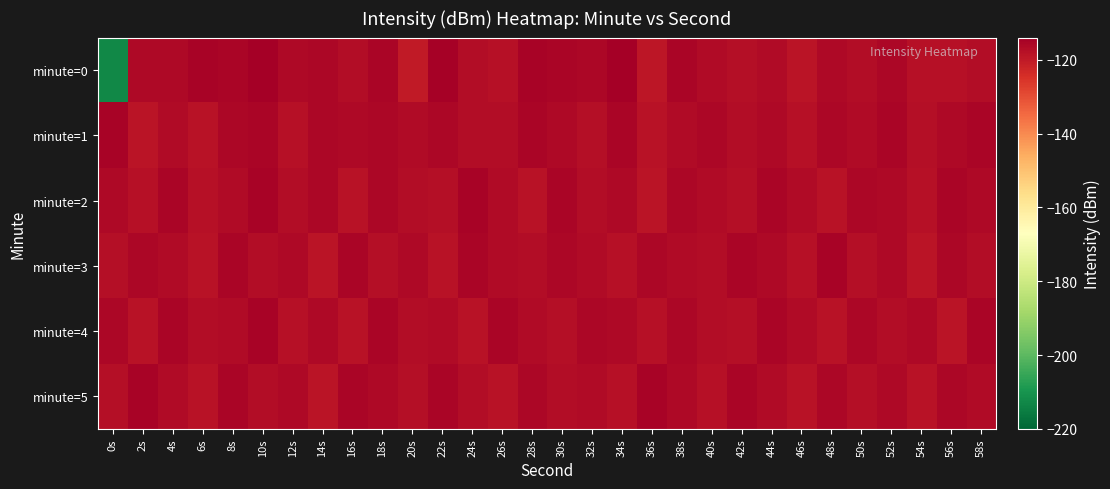

Reading right to left, extract all data points from this chart.

minute=0: 58s=-117.3	56s=-117.8	54s=-118.0	52s=-115.9	50s=-116.9	48s=-116.4	46s=-118.7	44s=-116.8	42s=-117.4	40s=-116.7	38s=-115.6	36s=-119.1	34s=-114.4	32s=-115.9	30s=-115.5	28s=-115.1	26s=-117.8	24s=-117.1	22s=-114.8	20s=-120.0	18s=-115.3	16s=-117.1	14s=-116.0	12s=-116.3	10s=-114.1	8s=-115.4	6s=-115.1	4s=-116.5	2s=-116.5	0s=-212.8
minute=1: 58s=-115.3	56s=-116.2	54s=-117.6	52s=-115.4	50s=-116.8	48s=-115.7	46s=-118.0	44s=-116.3	42s=-117.1	40s=-115.9	38s=-116.7	36s=-118.3	34s=-115.5	32s=-117.4	30s=-116.1	28s=-115.6	26s=-116.9	24s=-117.2	22s=-115.8	20s=-116.5	18s=-116.0	16s=-116.1	14s=-115.8	12s=-117.9	10s=-115.4	8s=-116.0	6s=-118.2	4s=-116.7	2s=-118.8	0s=-115.1
minute=2: 58s=-116.1	56s=-115.4	54s=-117.9	52s=-116.3	50s=-115.7	48s=-118.3	46s=-116.8	44s=-115.3	42s=-117.5	40s=-116.7	38s=-115.9	36s=-118.6	34s=-116.4	32s=-117.0	30s=-115.6	28s=-118.2	26s=-116.5	24s=-115.1	22s=-117.7	20s=-116.9	18s=-115.8	16s=-118.4	14s=-116.0	12s=-117.3	10s=-115.2	8s=-116.6	6s=-118.1	4s=-115.5	2s=-117.8	0s=-116.2
minute=3: 58s=-117.0	56s=-115.8	54s=-118.6	52s=-116.3	50s=-117.7	48s=-115.2	46s=-118.0	44s=-116.4	42s=-115.6	40s=-117.2	38s=-116.7	36s=-115.9	34s=-118.1	32s=-116.5	30s=-115.7	28s=-117.3	26s=-116.8	24s=-115.4	22s=-118.2	20s=-116.1	18s=-117.6	16s=-115.5	14s=-118.7	12s=-116.2	10s=-117.1	8s=-115.3	6s=-118.5	4s=-116.6	2s=-115.8	0s=-117.4
minute=4: 58s=-115.5	56s=-118.7	54s=-116.1	52s=-117.3	50s=-115.9	48s=-118.2	46s=-116.6	44s=-115.4	42s=-117.6	40s=-116.9	38s=-115.7	36s=-118.1	34s=-116.2	32s=-115.8	30s=-117.4	28s=-116.7	26s=-115.3	24s=-118.3	22s=-116.5	20s=-117.1	18s=-115.6	16s=-118.5	14s=-116.3	12s=-117.9	10s=-115.1	8s=-116.8	6s=-117.2	4s=-115.5	2s=-118.4	0s=-116.0
minute=5: 58s=-116.5	56s=-115.7	54s=-118.5	52s=-116.2	50s=-117.4	48s=-115.9	46s=-118.2	44s=-116.7	42s=-115.5	40s=-117.8	38s=-116.3	36s=-115.1	34s=-118.0	32s=-116.6	30s=-117.2	28s=-115.8	26s=-118.4	24s=-116.9	22s=-115.3	20s=-117.7	18s=-116.1	16s=-115.4	14s=-118.6	12s=-116.4	10s=-117.0	8s=-115.6	6s=-118.3	4s=-116.8	2s=-115.2	0s=-117.5